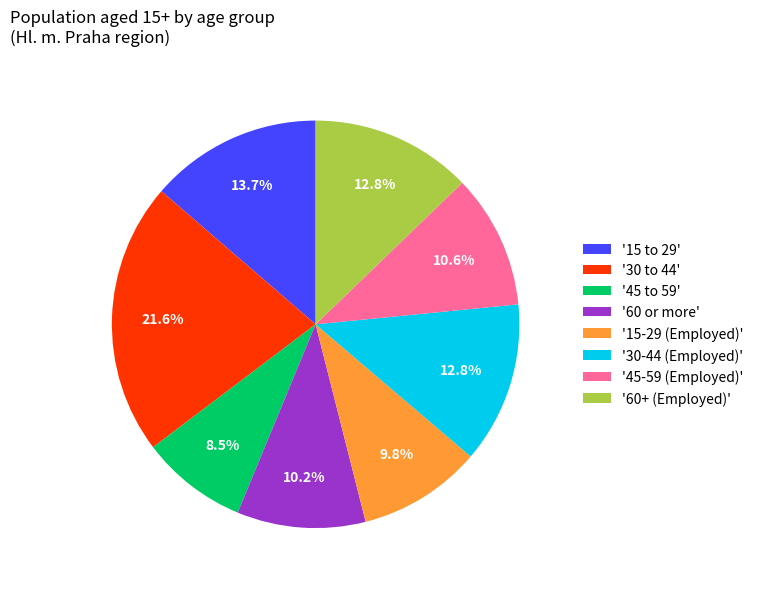

Does '60+ (Employed)' account for over 50% of the chart?

No